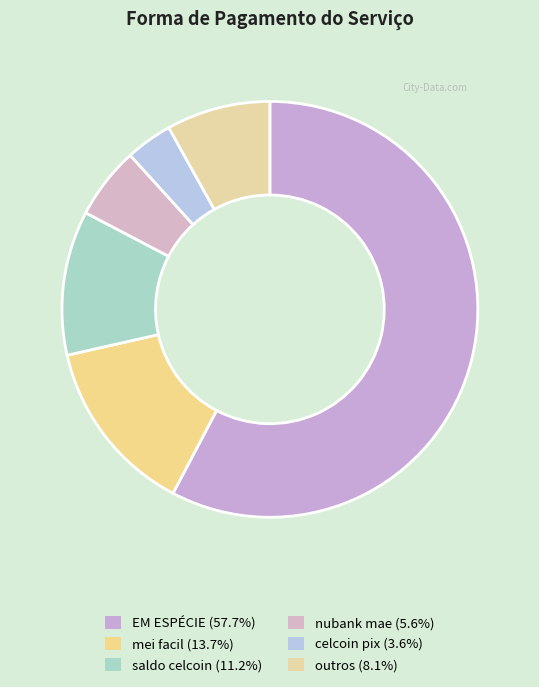

Count the number of slices in the pie.

6